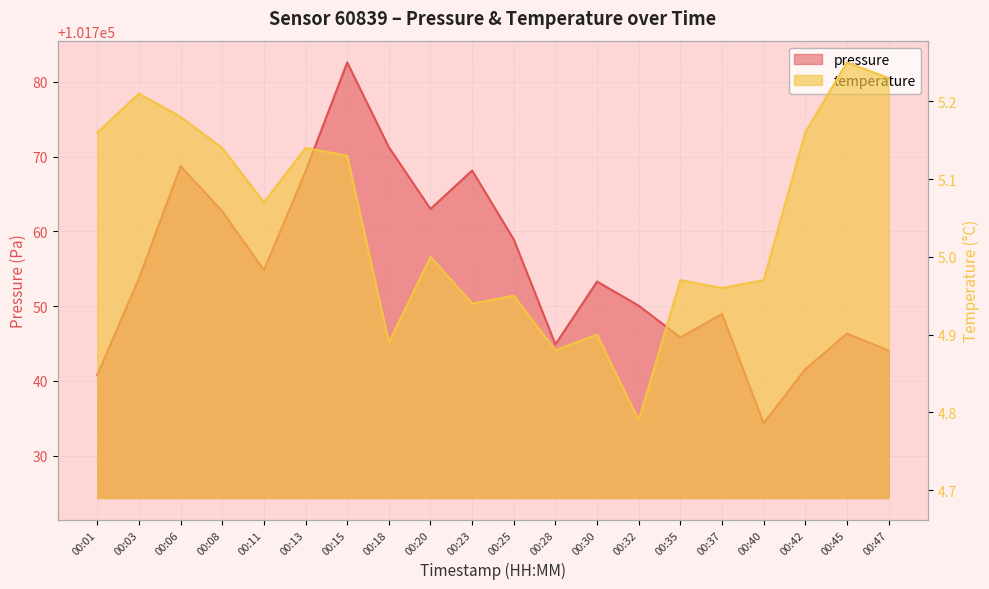

What is the sum of the pressure values at 00:30 and 00:01?

203494.1